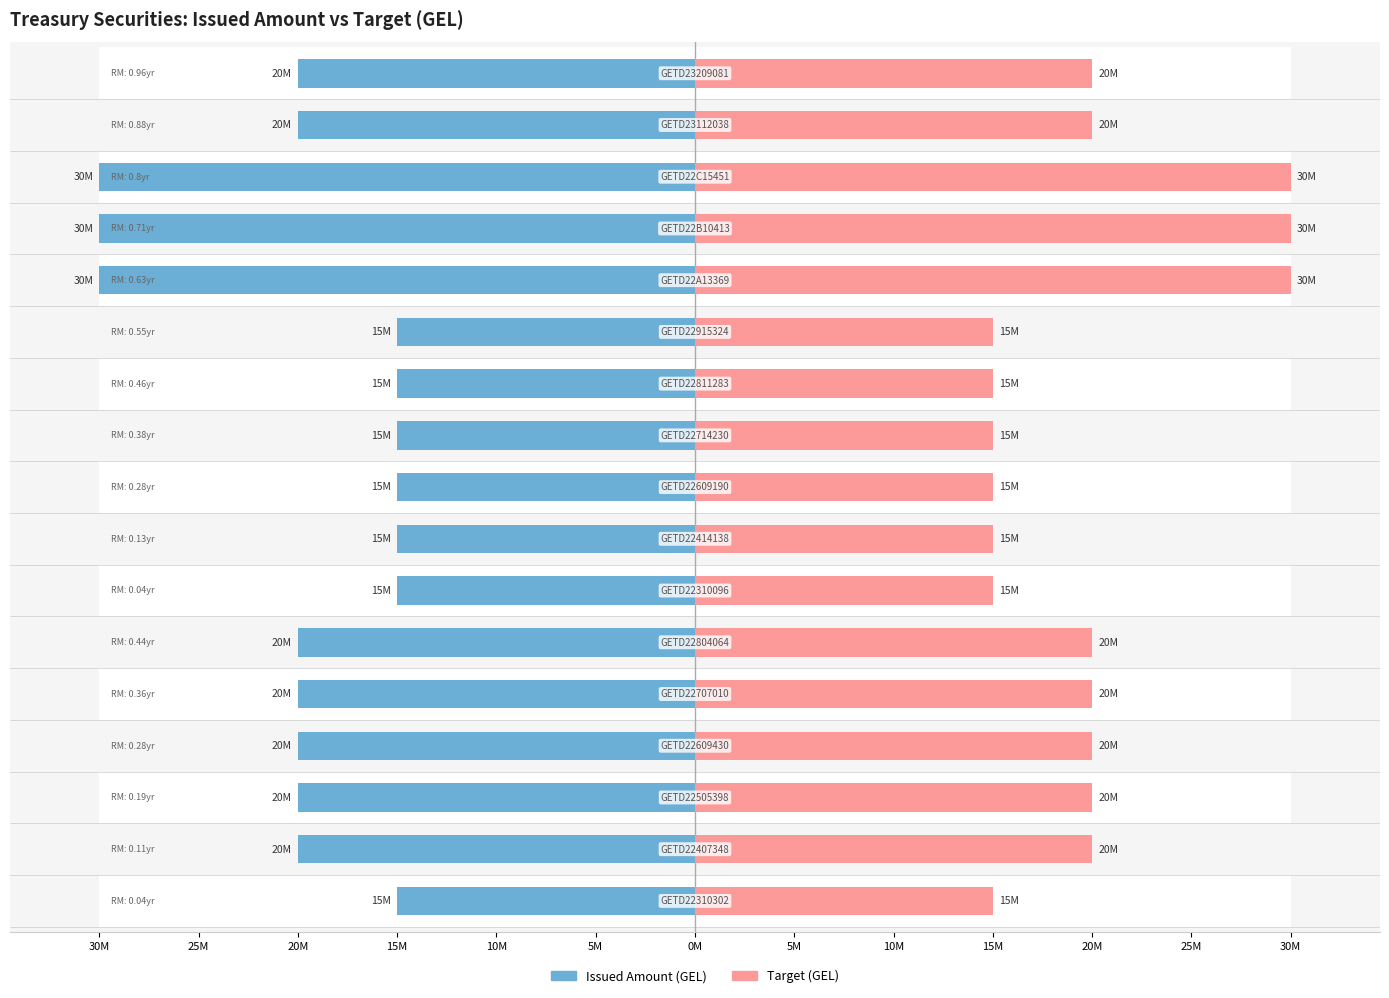

Rank the series by their maximum value, from highest to lowest.

Target (GEL), Issued Amount (GEL)